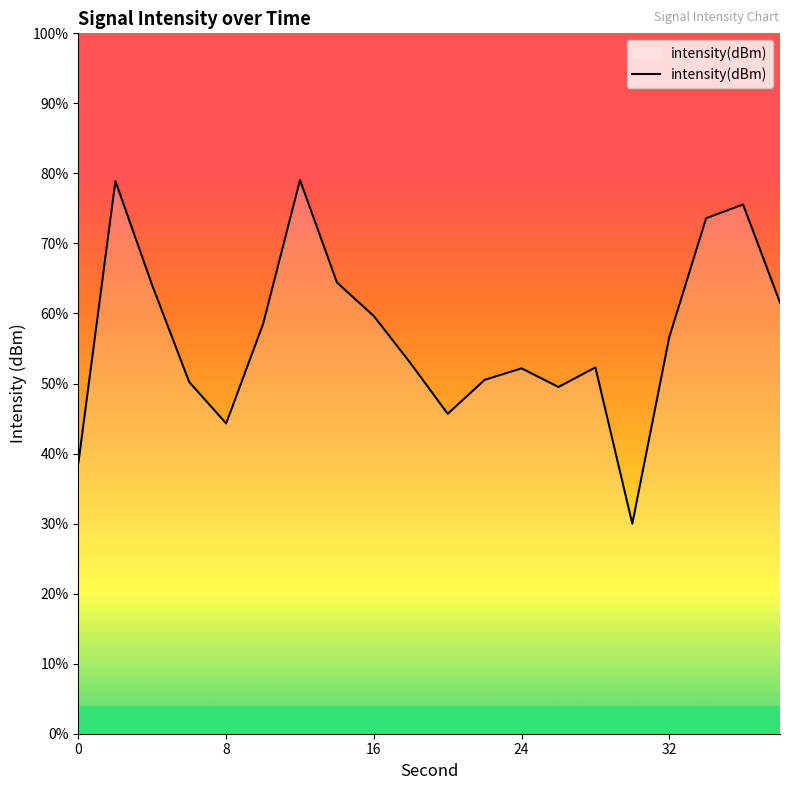

Does the chart display data point markers on the line(s)?

No